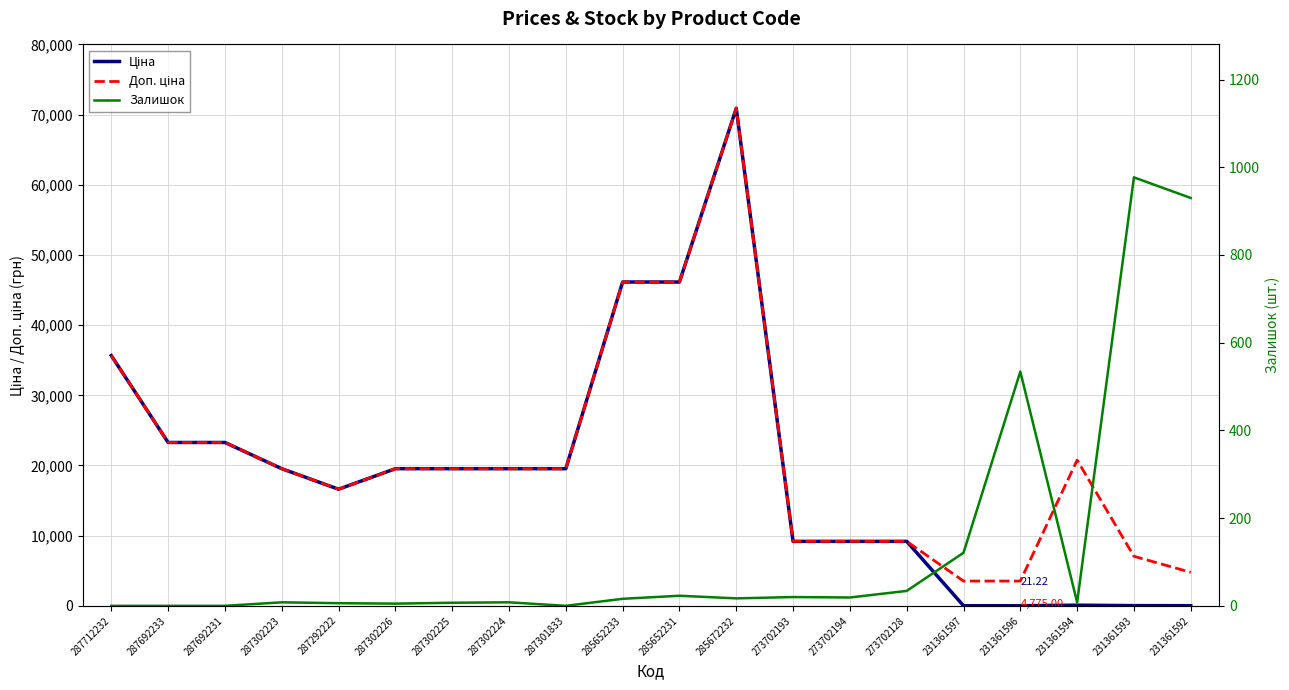

What position from the right is 273702193?

8